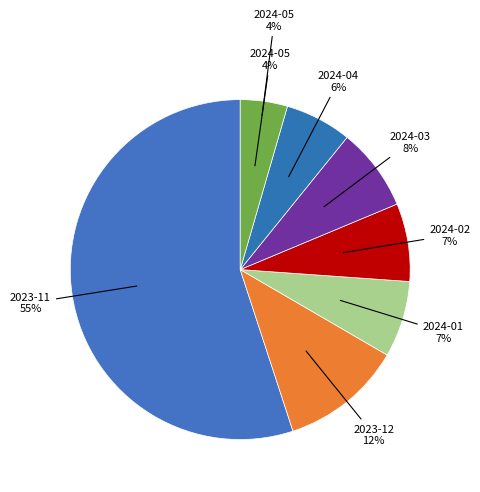

What portion of the pie excludes 2024-04?

93.7%